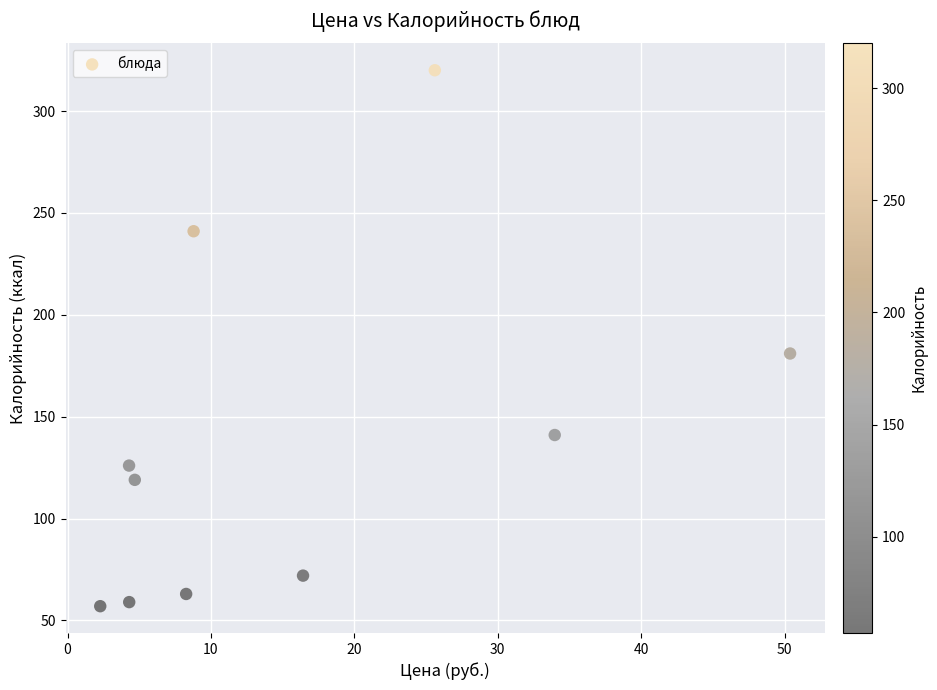

What is the average Y value?

138